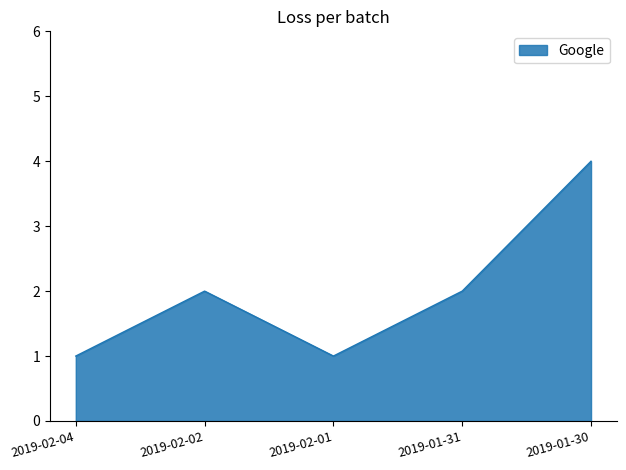

Does the chart display data point markers on the line(s)?

No